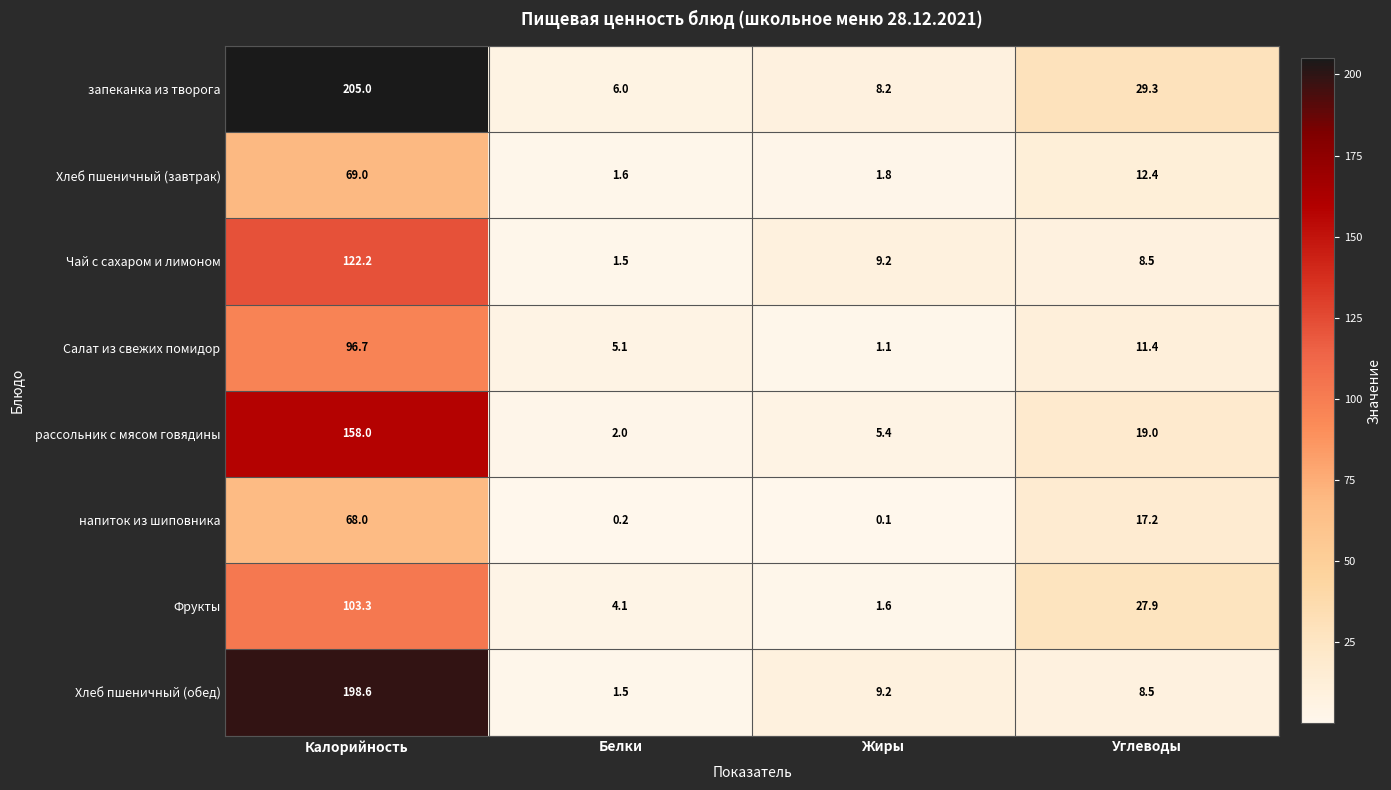

What is the total value across all series at Углеводы?

134.2